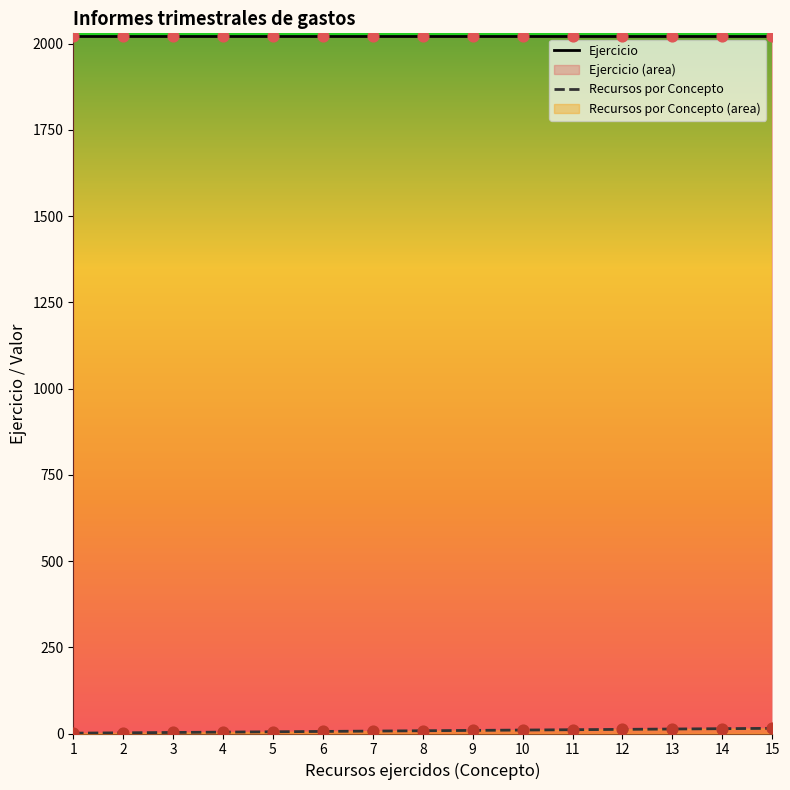

Which series has the largest total across all categories?

Ejercicio